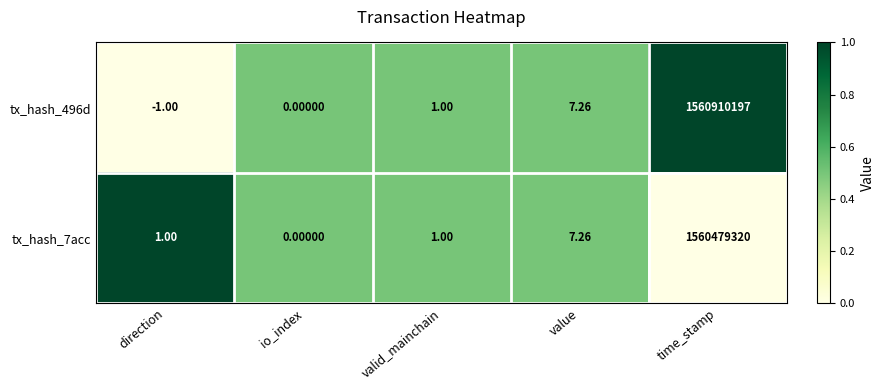

Is the value of tx_hash_7acc at valid_mainchain greater than the value of tx_hash_496d at direction?

Yes